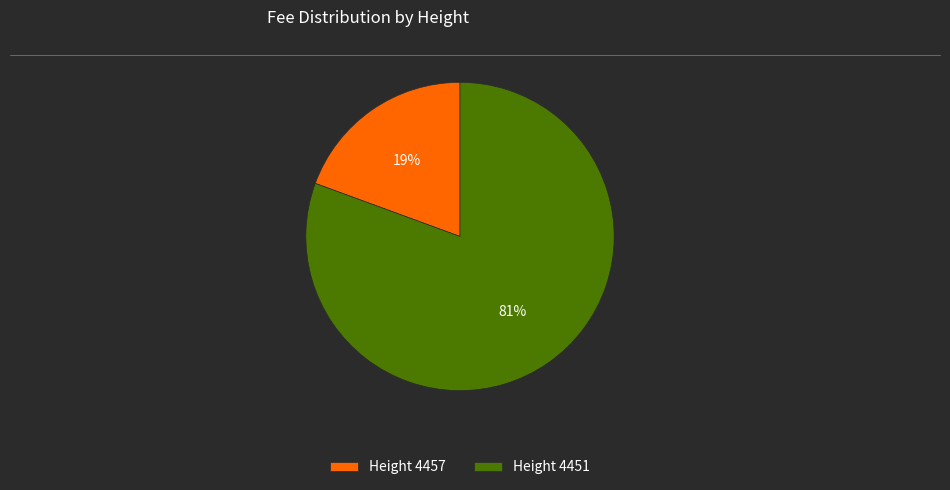

Rank the categories by value from highest to lowest.

Height 4451, Height 4457